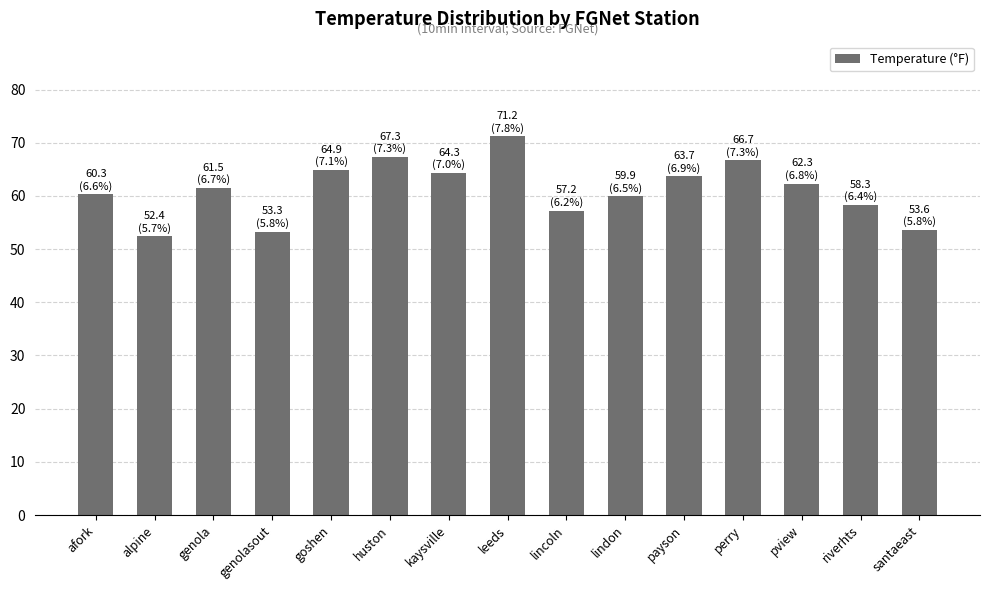

What is the difference between the values at santaeast and huston?

13.7